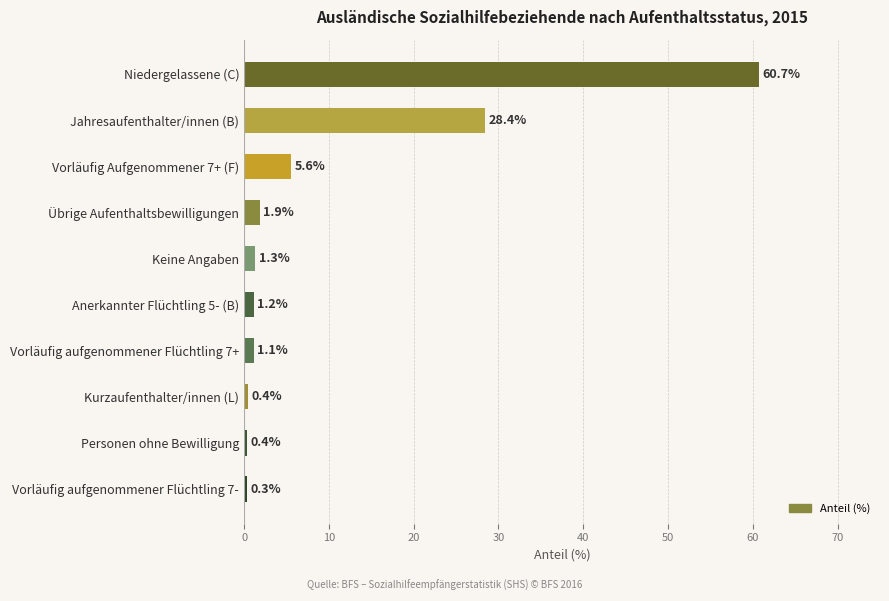

How many bars are there in total?

10